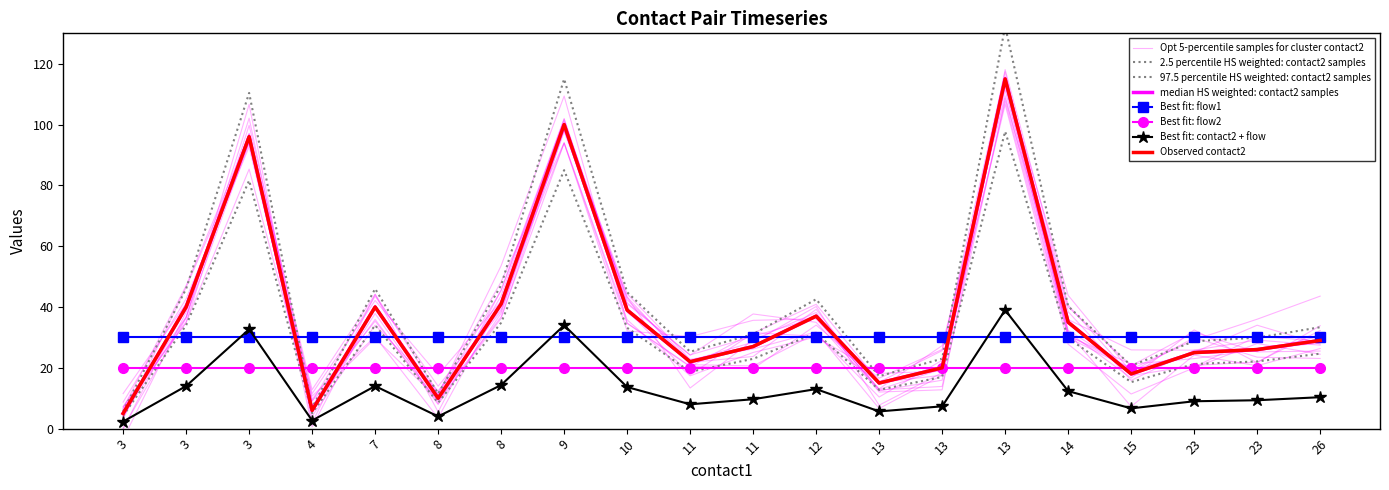

Is it true that contact2 equals 18 at 7?

False